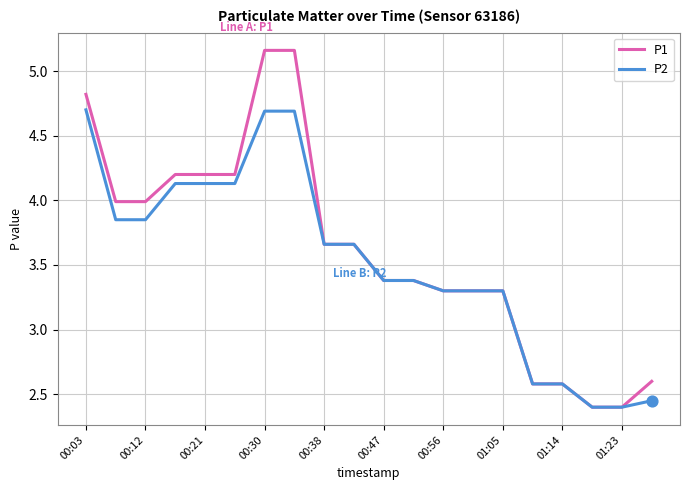

What is the minimum value shown in the chart?

2.4